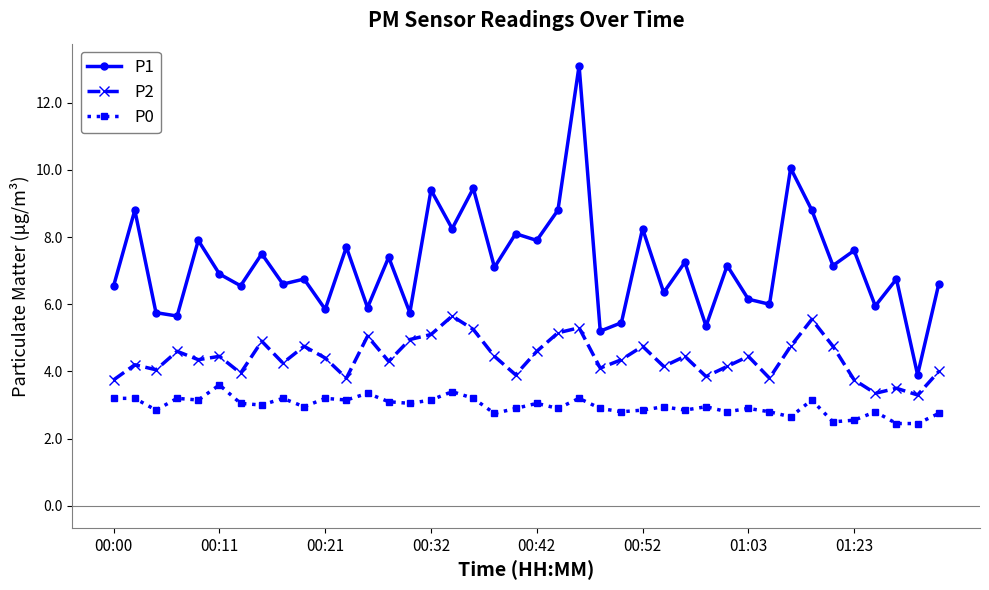

Count the number of data series in this chart.

3